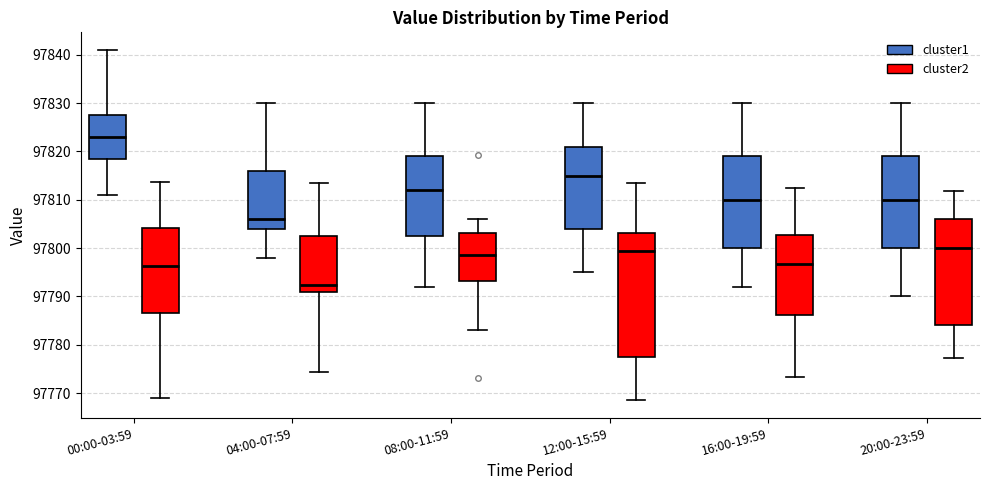

Reading left to right, transcribe this box plot: for each box, give where its median line is, the range the box spans, and where its two whiskers end, as read against the y-axis. The values are not printed on the chart, so give them approximately, as read against the axis.

00:00-03:59 (cluster1): median 97823, box 97819 to 97828, whiskers 97811 to 97841
00:00-03:59 (cluster2): median 97796, box 97787 to 97804, whiskers 97769 to 97814
04:00-07:59 (cluster1): median 97806, box 97804 to 97816, whiskers 97798 to 97830
04:00-07:59 (cluster2): median 97792, box 97791 to 97803, whiskers 97774 to 97814
08:00-11:59 (cluster1): median 97812, box 97803 to 97819, whiskers 97792 to 97830
08:00-11:59 (cluster2): median 97799, box 97793 to 97803, whiskers 97783 to 97806
12:00-15:59 (cluster1): median 97815, box 97804 to 97821, whiskers 97795 to 97830
12:00-15:59 (cluster2): median 97799, box 97778 to 97803, whiskers 97769 to 97813
16:00-19:59 (cluster1): median 97810, box 97800 to 97819, whiskers 97792 to 97830
16:00-19:59 (cluster2): median 97797, box 97786 to 97803, whiskers 97773 to 97812
20:00-23:59 (cluster1): median 97810, box 97800 to 97819, whiskers 97790 to 97830
20:00-23:59 (cluster2): median 97800, box 97784 to 97806, whiskers 97777 to 97812